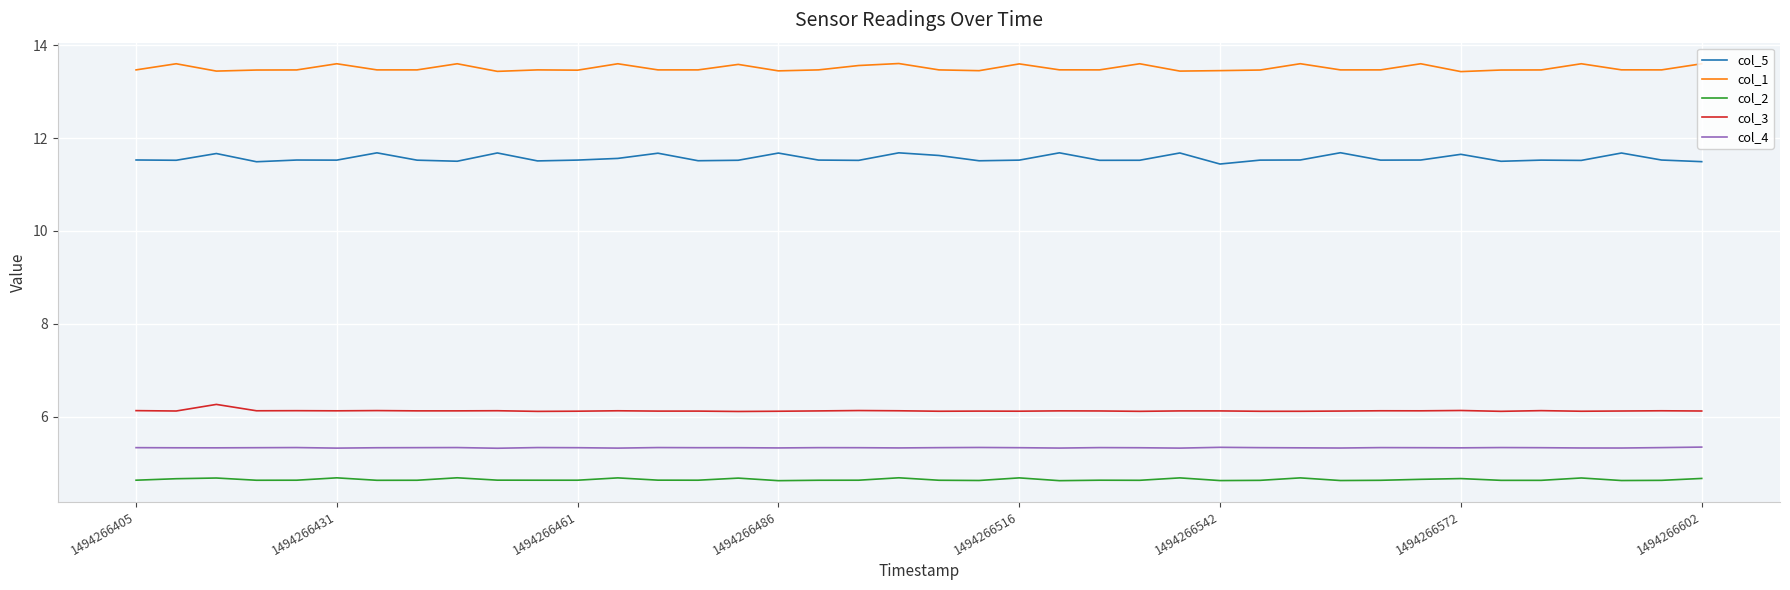

True or false: col_3 and col_5 cross at least once.

False